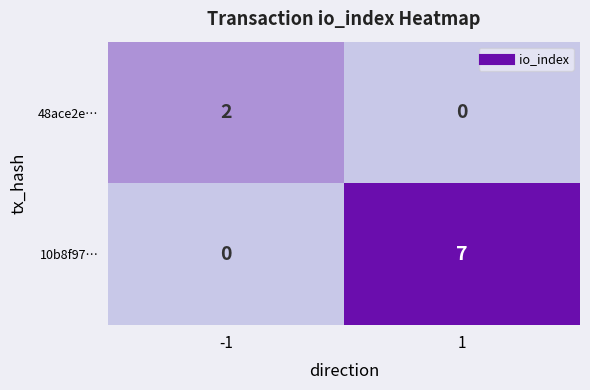

Between -1 and 1, which series saw the biggest shift?

10b8f97…